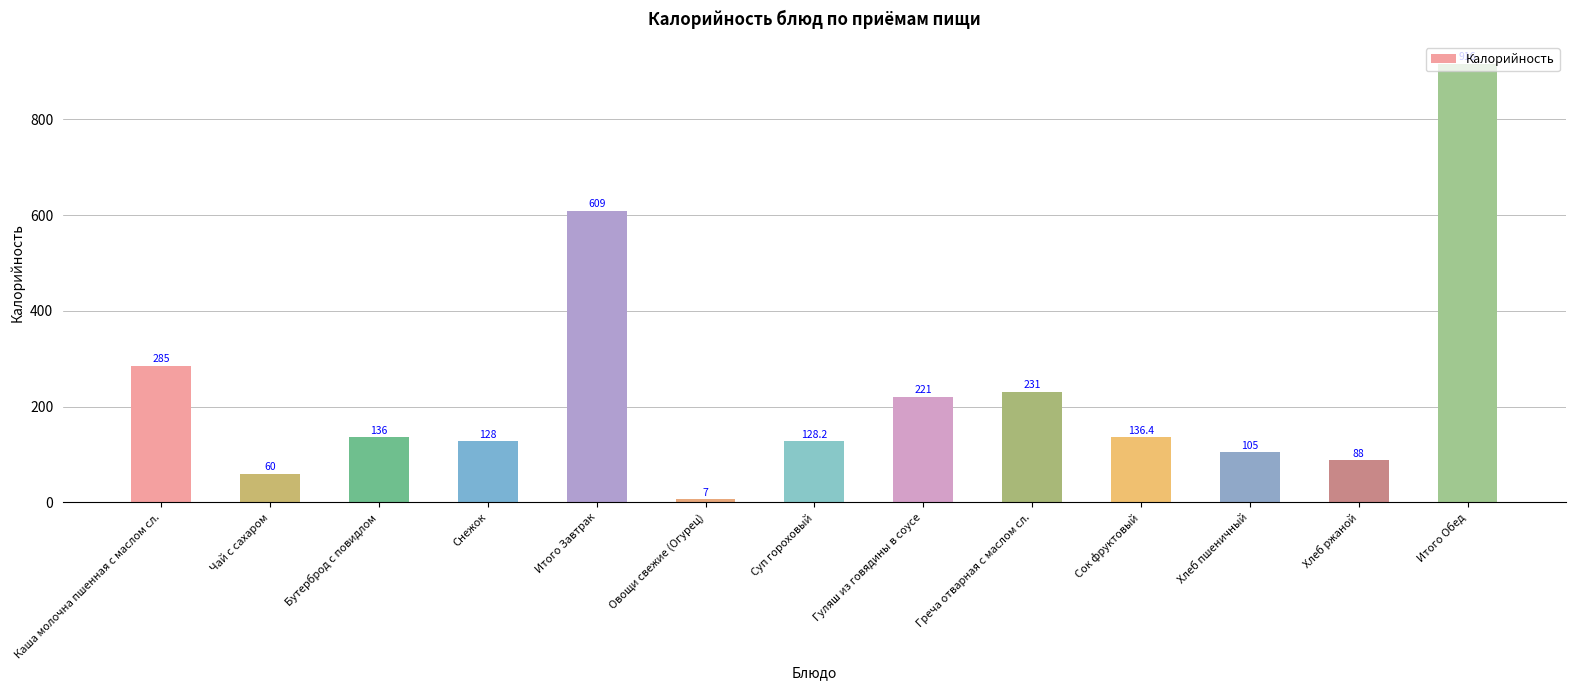

Reading left to right, what are all the values shown in this chart?

285.0	60.0	136.0	128.0	609.0	7.0	128.2	221.0	231.0	136.4	105.0	88.0	916.0